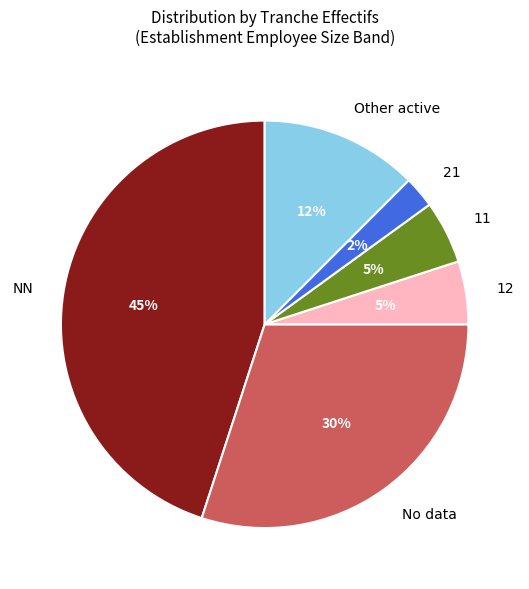

To the nearest percent, what is the average slice percentage?

17%